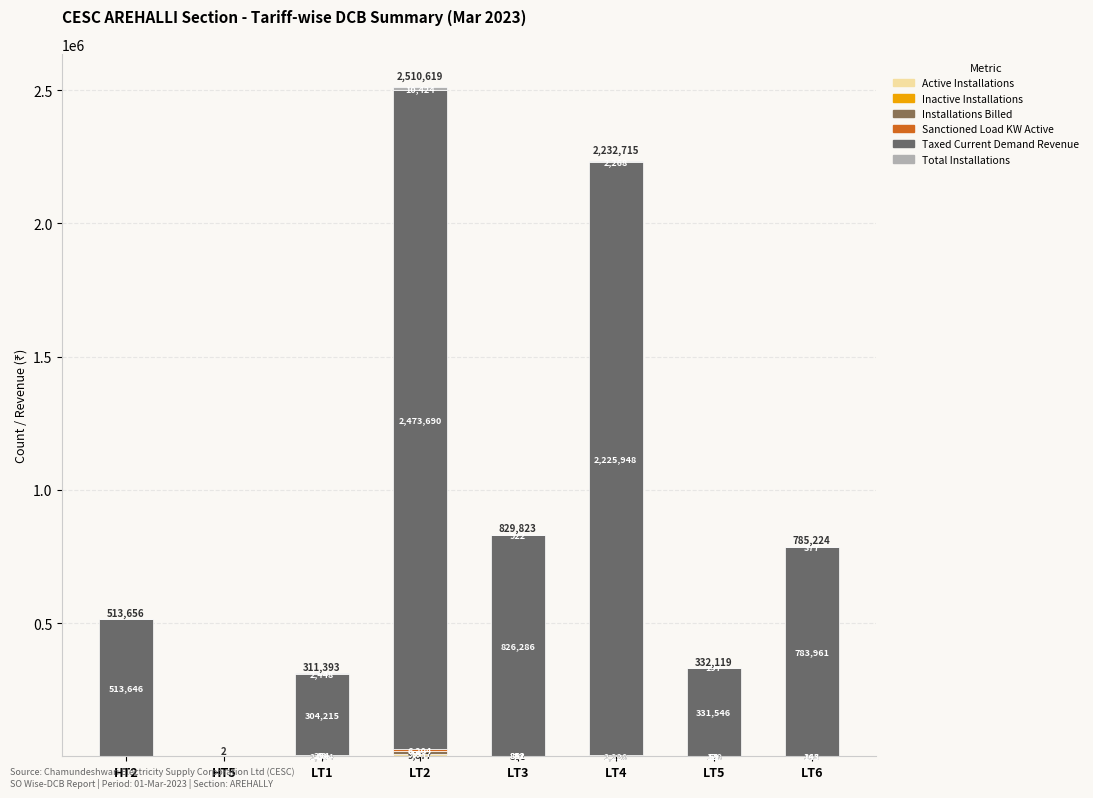

Are the bars horizontal?

No